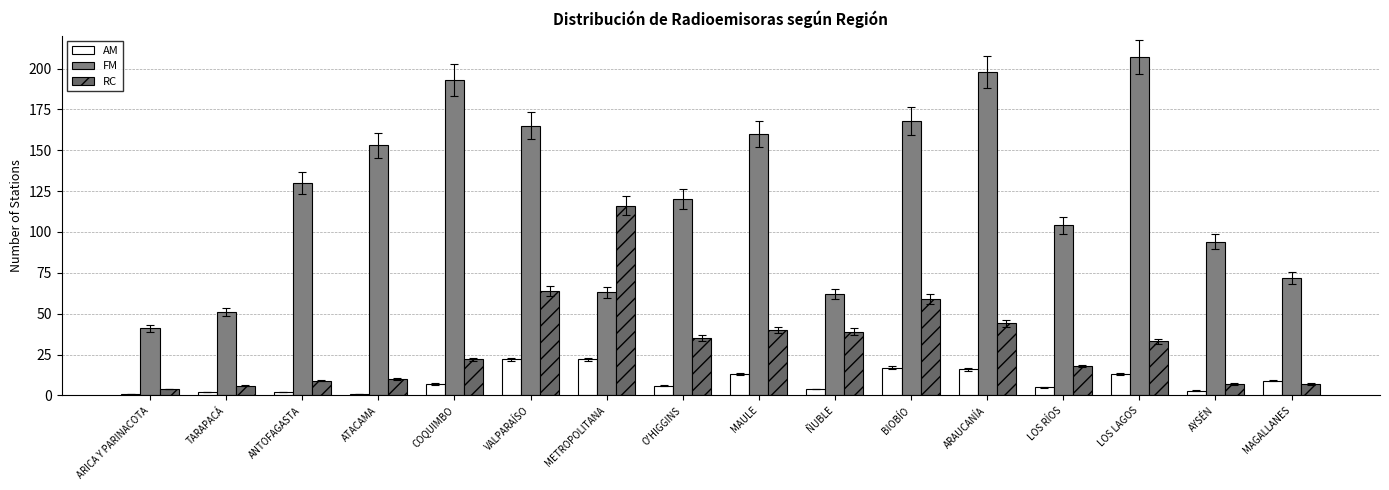

At which label is FM closest to 124?

O'HIGGINS